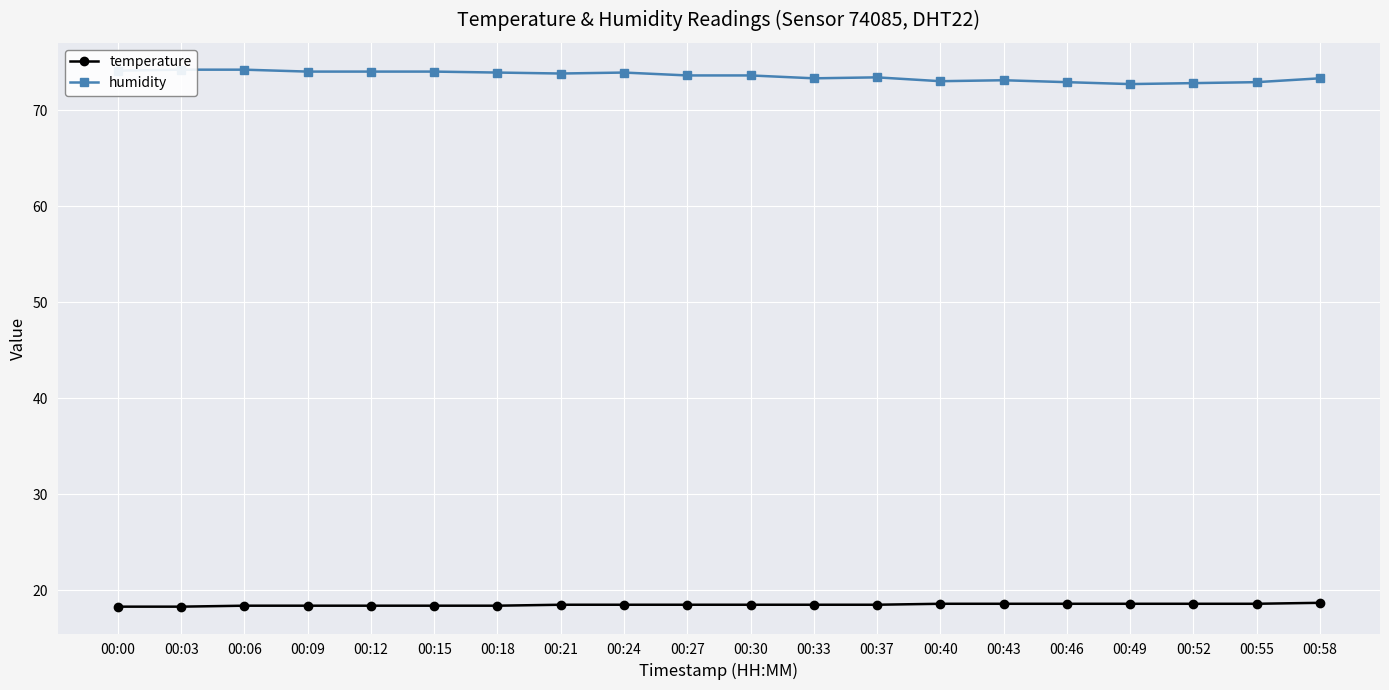

What is the difference between the maximum and minimum values in the humidity series?

1.5